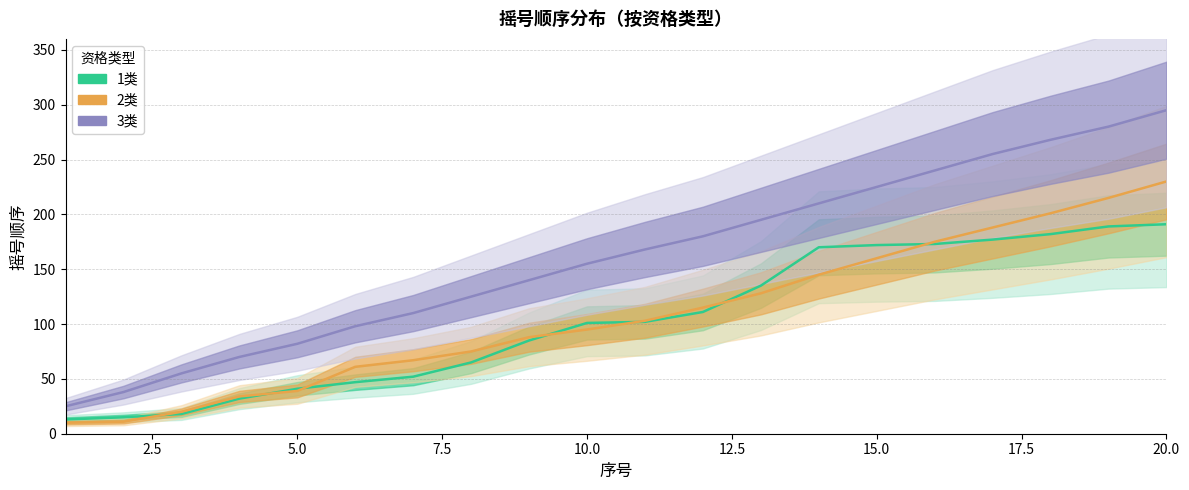

How many distinct data groups are displayed?

3